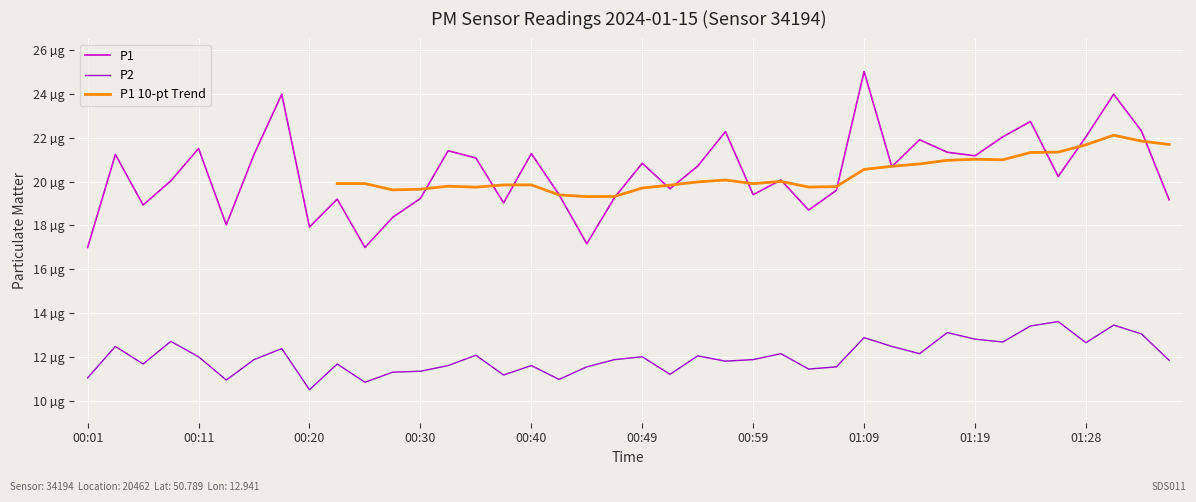

Which series has the largest total across all categories?

P1